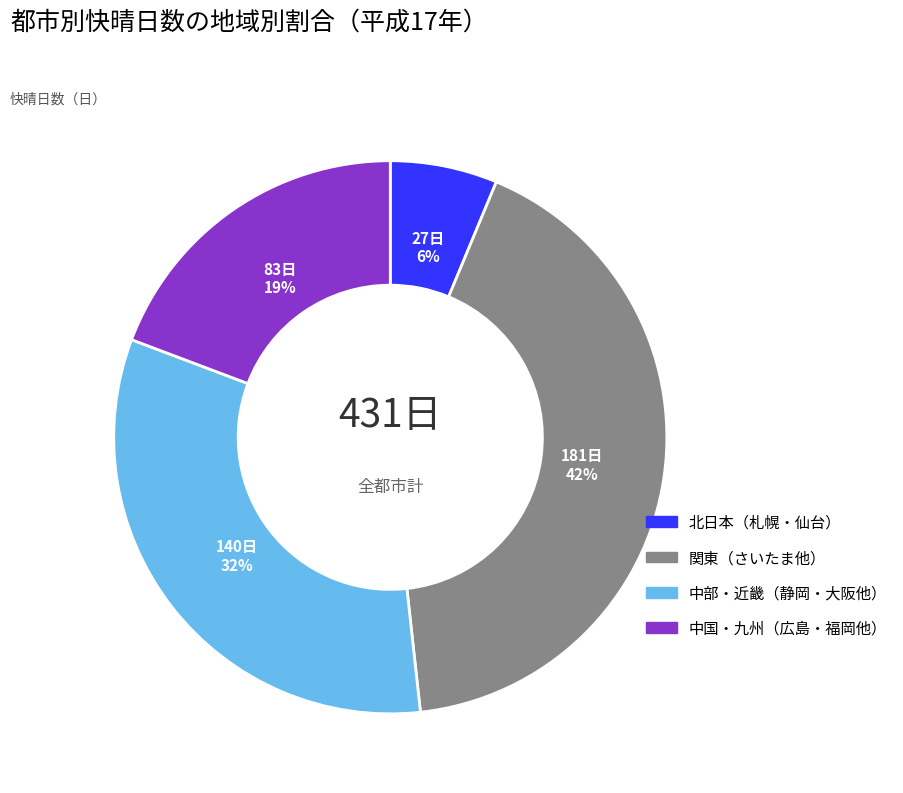

To the nearest percent, what is the average slice percentage?

25%